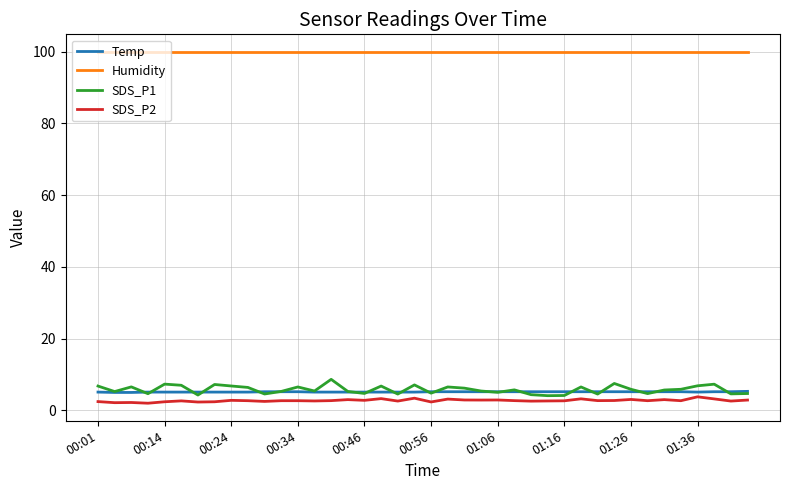

What is the minimum value for SDS_P1?

4.1